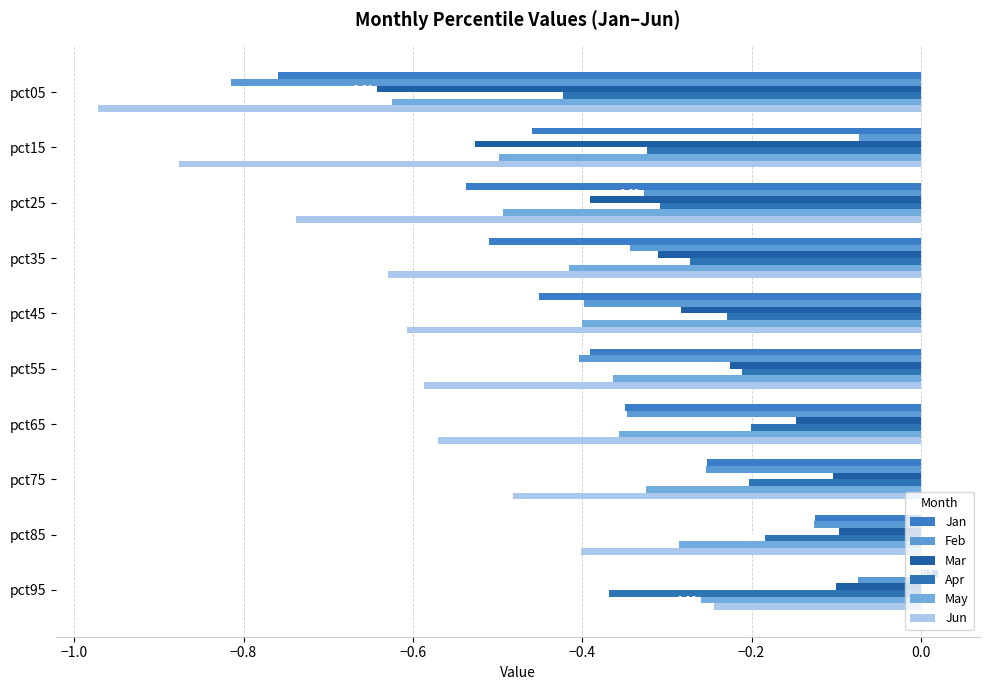

What is the average value of the May series?

-0.4